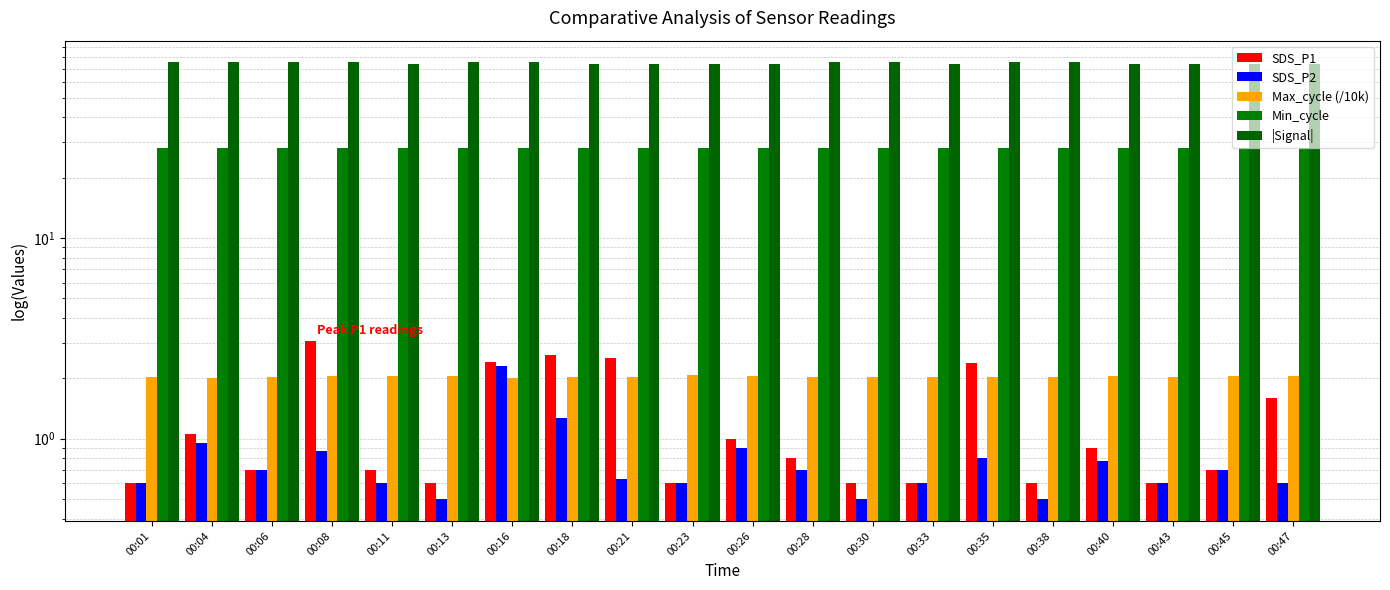

At which label is Min_cycle closest to 28?

00:01